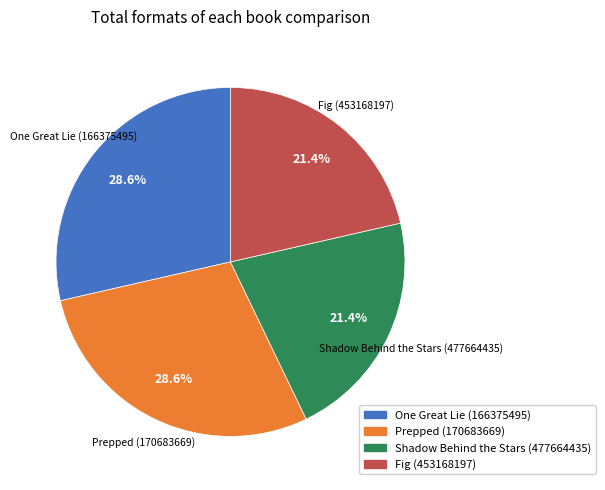

To the nearest percent, what is the average slice percentage?

25%